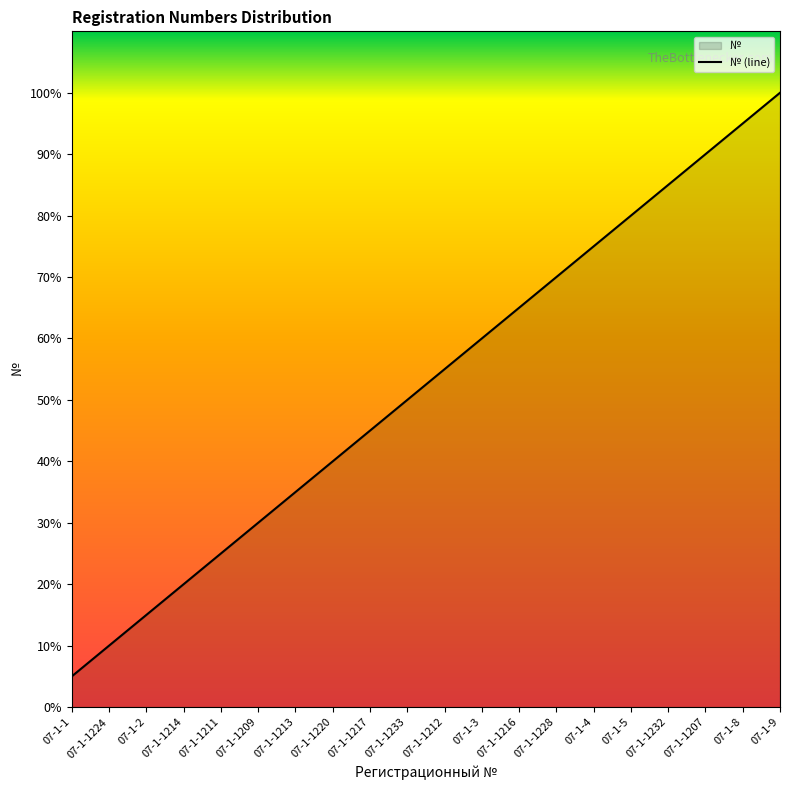

List the labels in order of value, largest first.

07-1-9, 07-1-8, 07-1-1207, 07-1-1232, 07-1-5, 07-1-4, 07-1-1228, 07-1-1216, 07-1-3, 07-1-1212, 07-1-1233, 07-1-1217, 07-1-1220, 07-1-1213, 07-1-1209, 07-1-1211, 07-1-1214, 07-1-2, 07-1-1224, 07-1-1